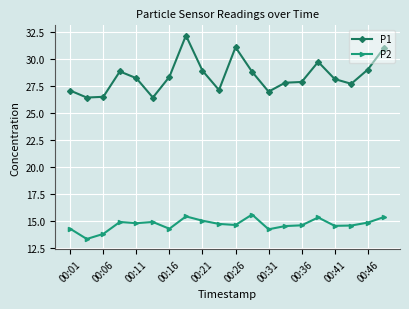

True or false: P2 and P1 cross at least once.

False